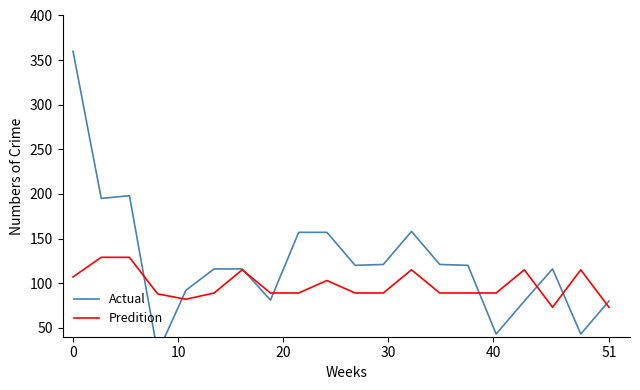

Which series has the widest spread of values?

Actual